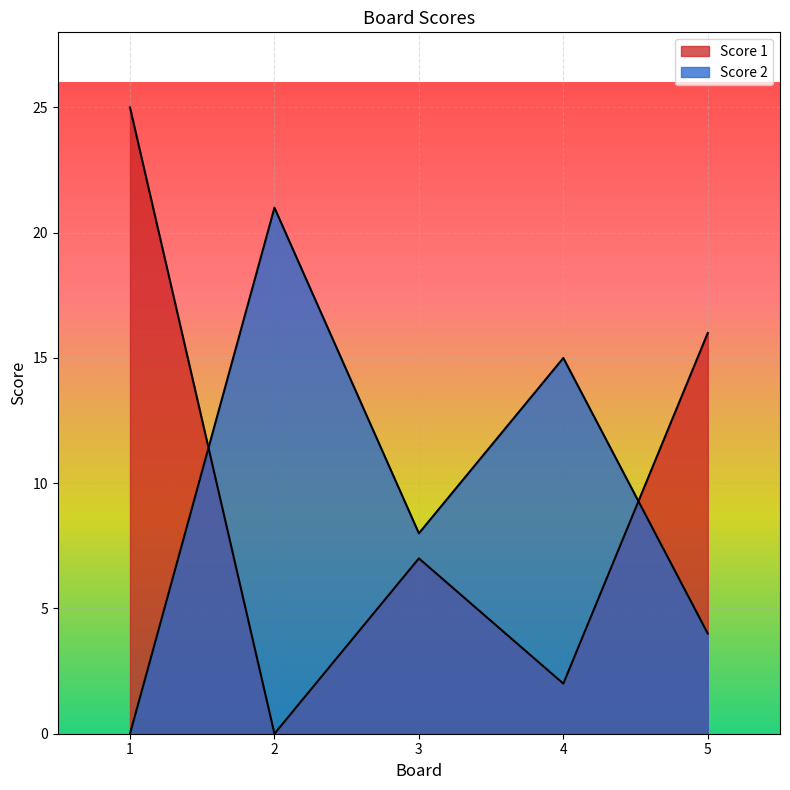

Reading right to left, what are all the values shown in this chart?

Score 1: 16	2	7	0	25
Score 2: 4	15	8	21	0